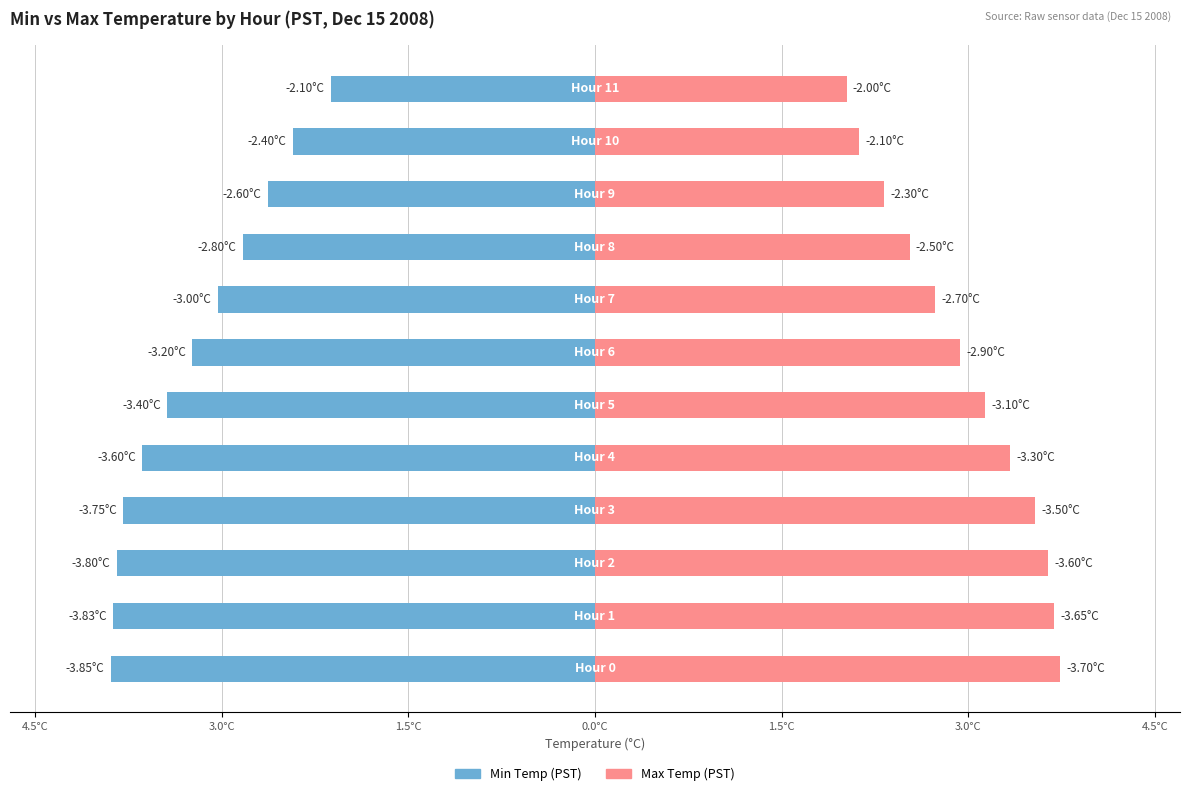

Are the bars grouped side by side (vs. stacked)?

Yes